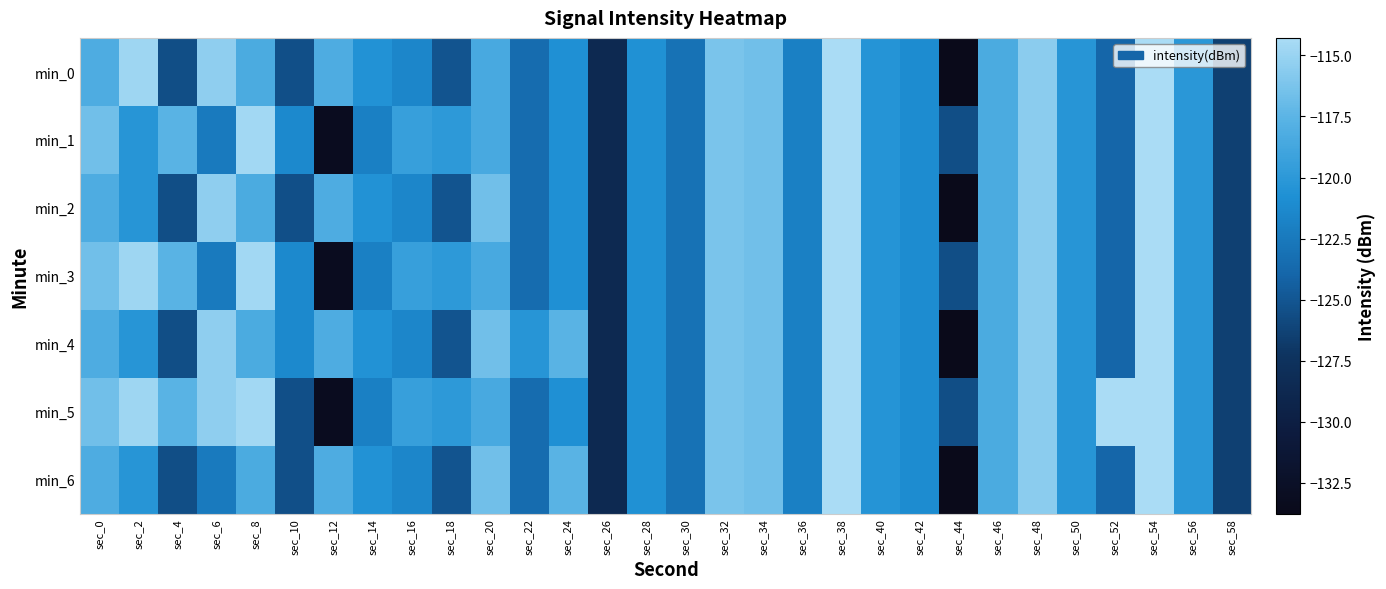

How many series are shown in this chart?

7